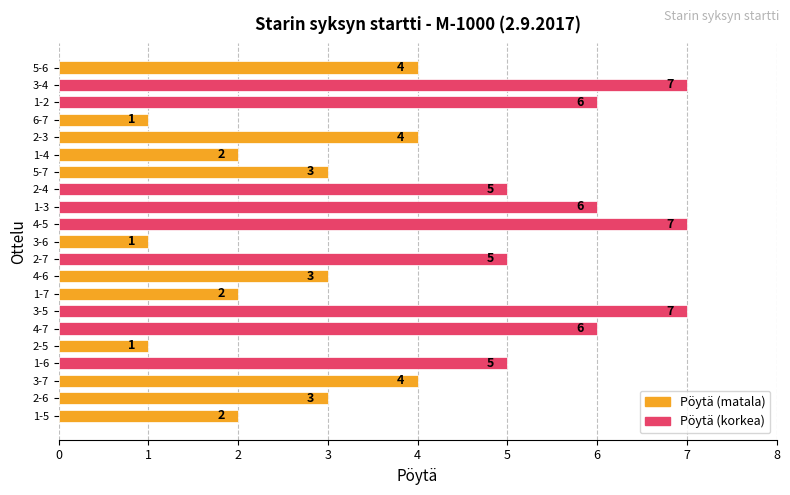

What value does the data have at 5-6?

4